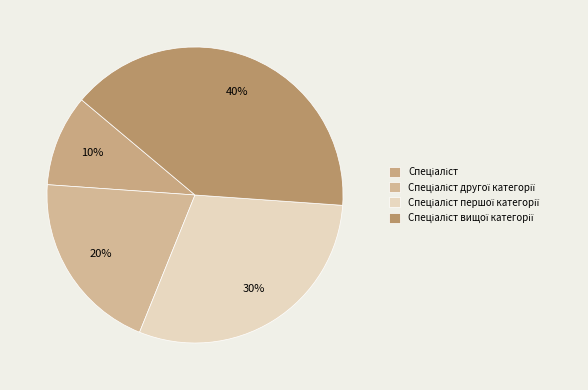

Does Спеціаліст вищої категорії represent more than half of the total?

No